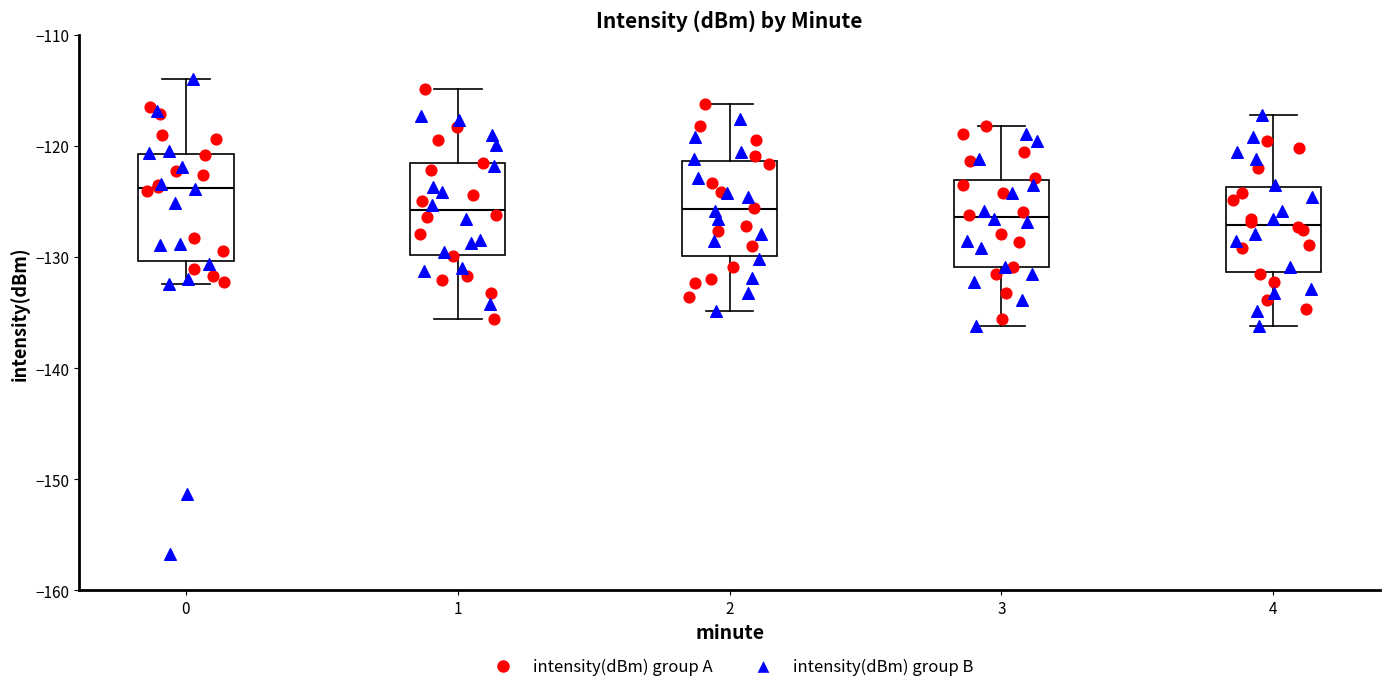

Where does the upper whisker of the box at x = 2 end on the y-axis? The values are not printed on the chart, so give them approximately, as read against the axis.

-116